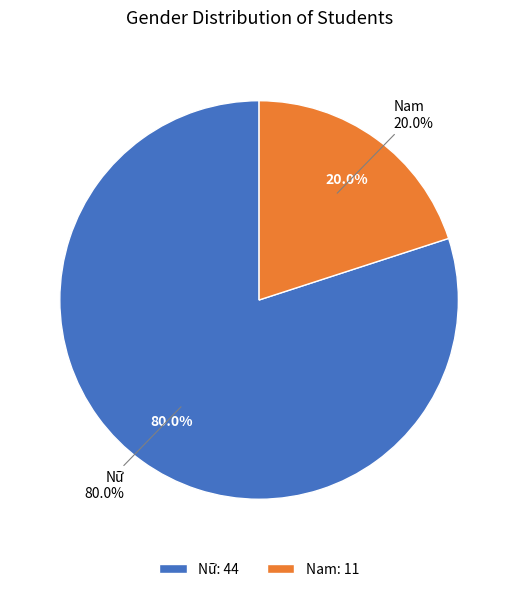

To the nearest percent, what is the difference between the Nữ and Nam slice percentages?

60%